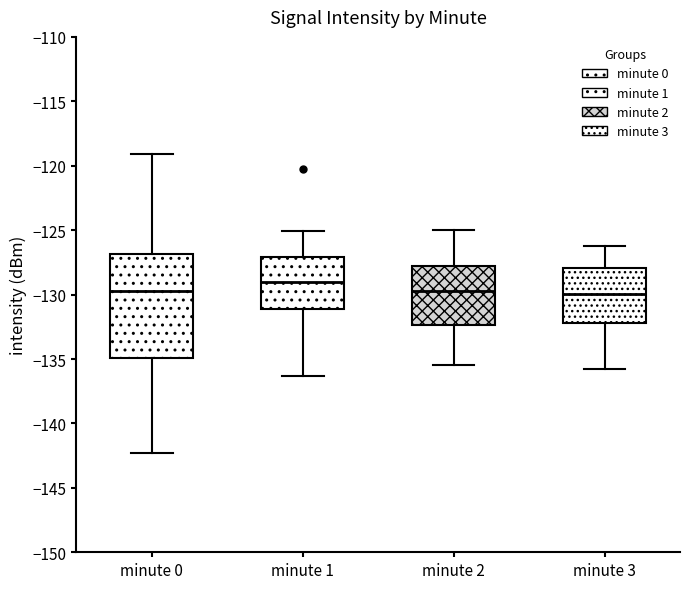

Reading left to right, read every box against the y-axis: the position of its median line, the range the box covers, and the ends of its whiskers. The values are not printed on the chart, so give them approximately, as read against the axis.

minute 0: median -129.5, box -135.0 to -127.0, whiskers -142.5 to -119.0
minute 1: median -129.0, box -131.0 to -127.0, whiskers -136.5 to -125.0
minute 2: median -129.5, box -132.5 to -127.5, whiskers -135.5 to -125.0
minute 3: median -130.0, box -132.0 to -128.0, whiskers -136.0 to -126.0